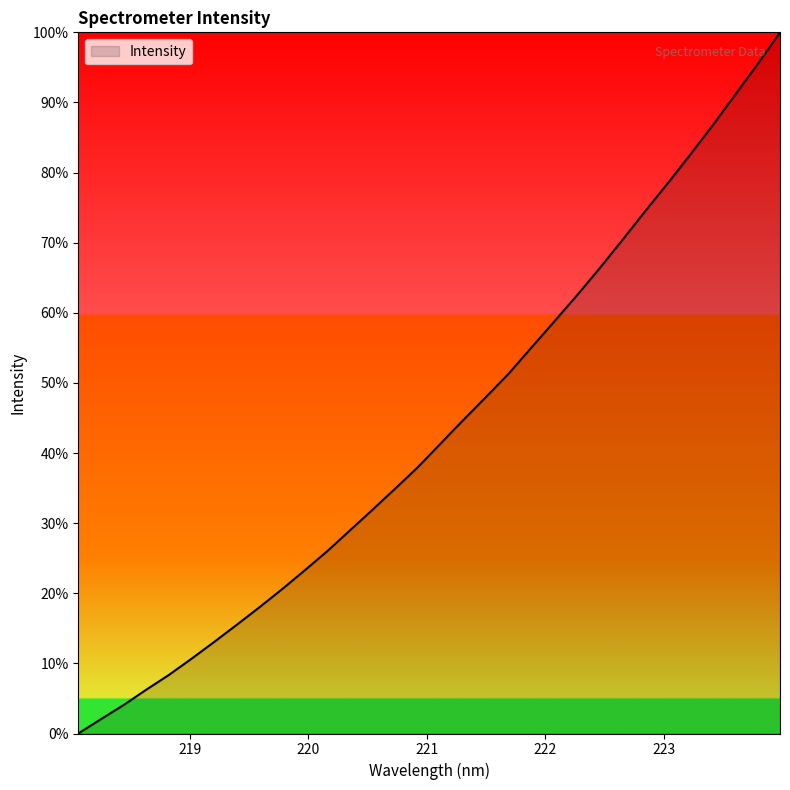

What is the difference between the maximum and minimum values?

100.0